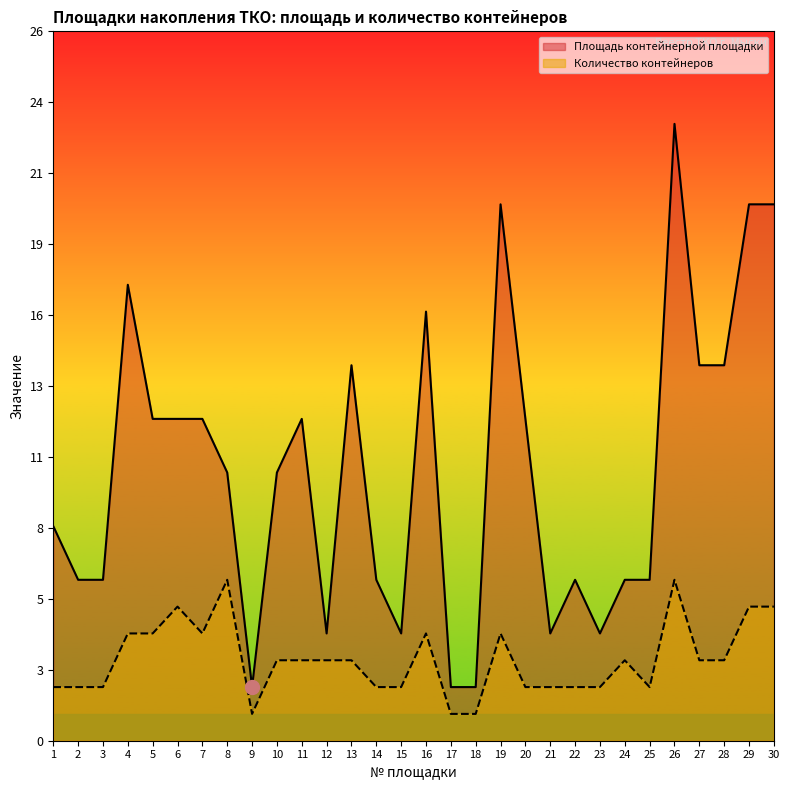

At which label is Количество контейнеров closest to 3?

10